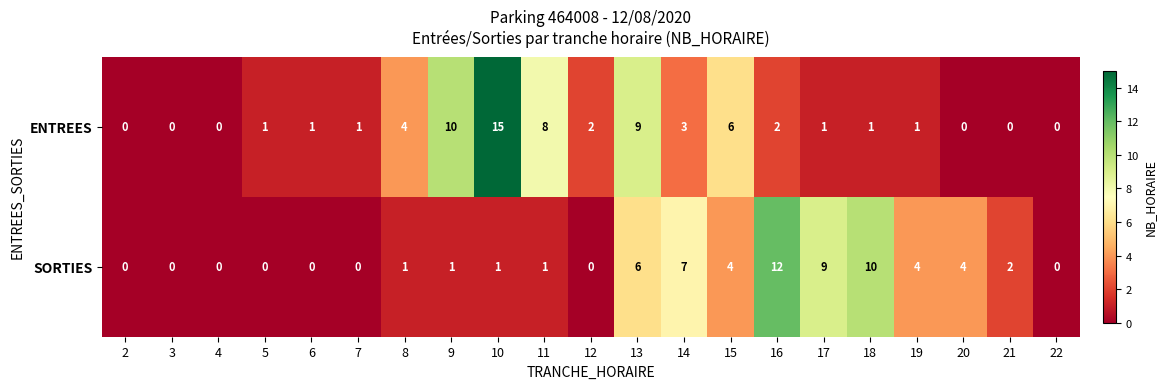

What is the average value of the ENTREES series?

3